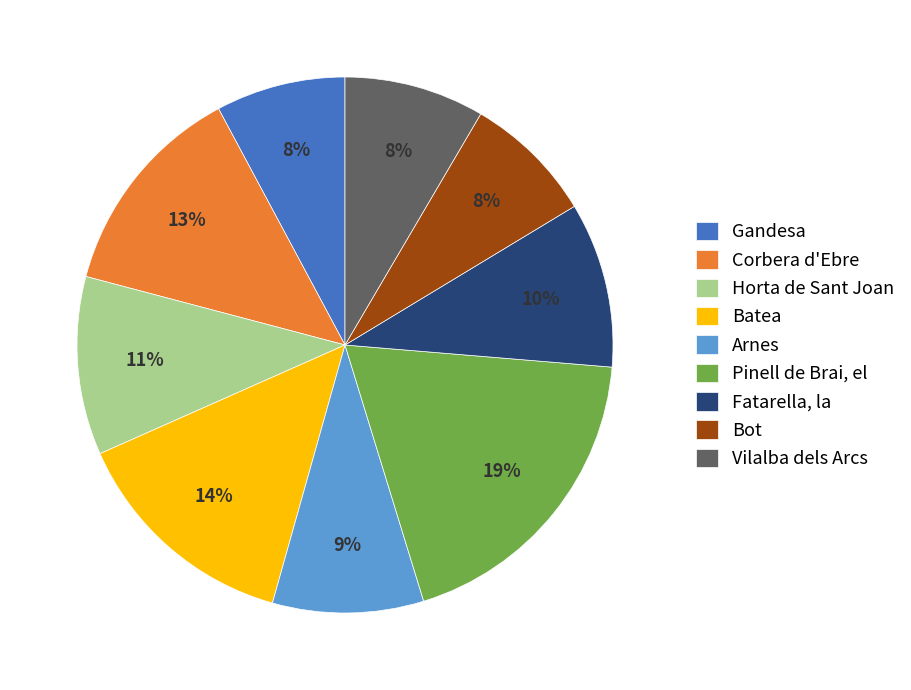

Combined, do Corbera d'Ebre and Horta de Sant Joan account for over 50%?

No